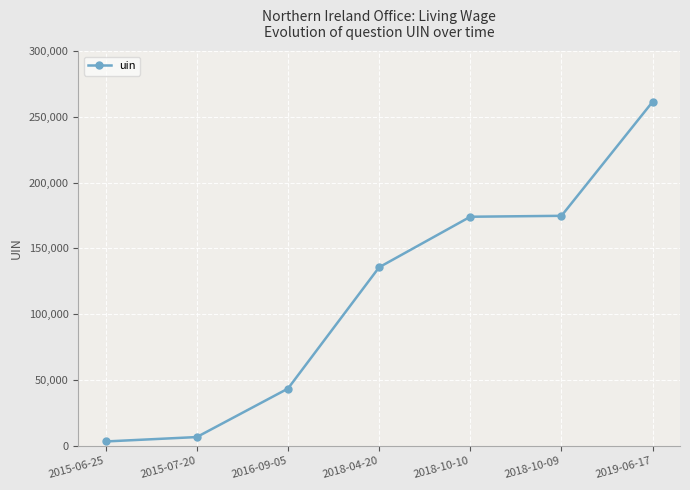

What is the change in value from 2018-04-20 to 2019-06-17?

+125813